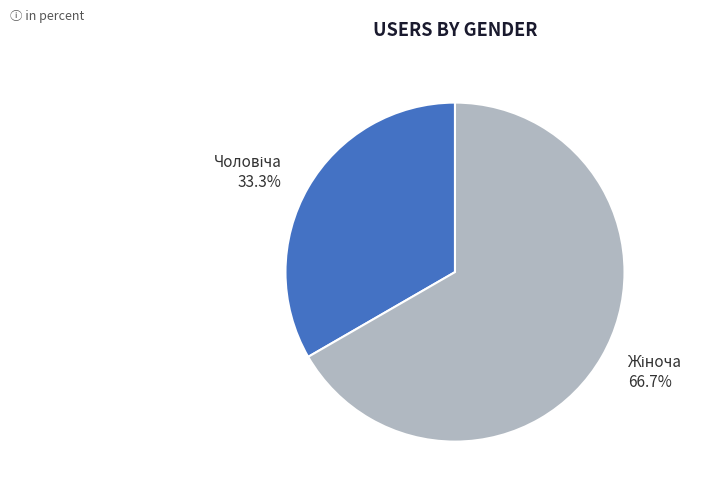

Is there any slice that represents more than half of the pie?

Yes